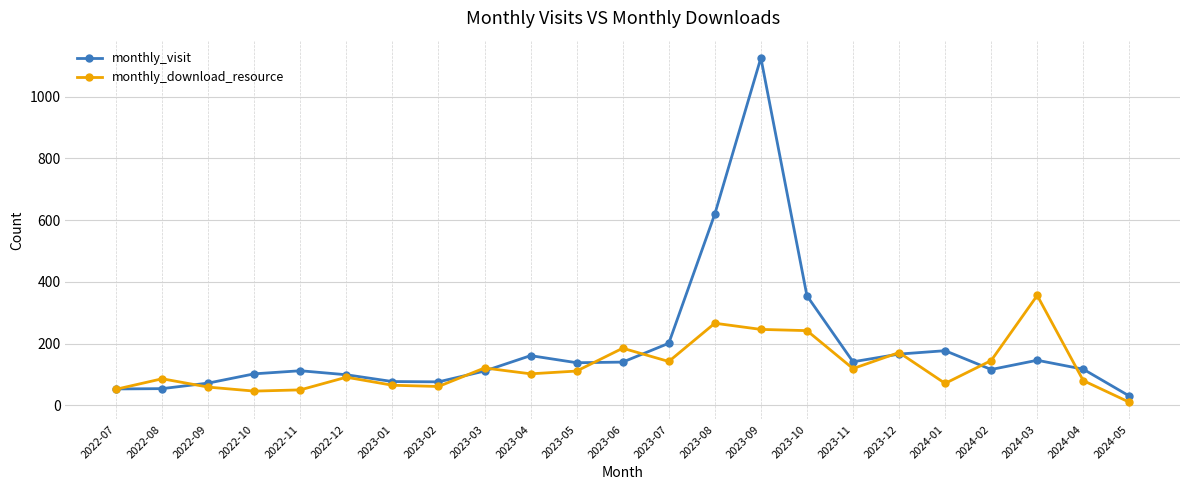

What is the value of the monthly_visit point at the 4th from the left?

102